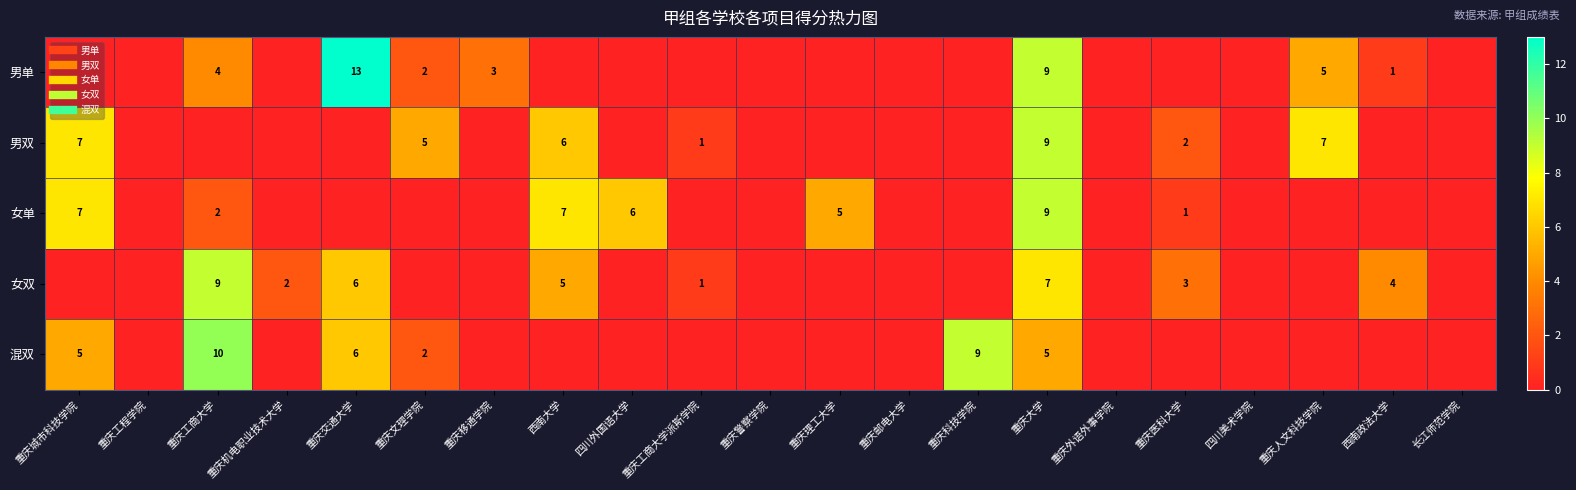

At how many categories does at least one series exceed 2?

13